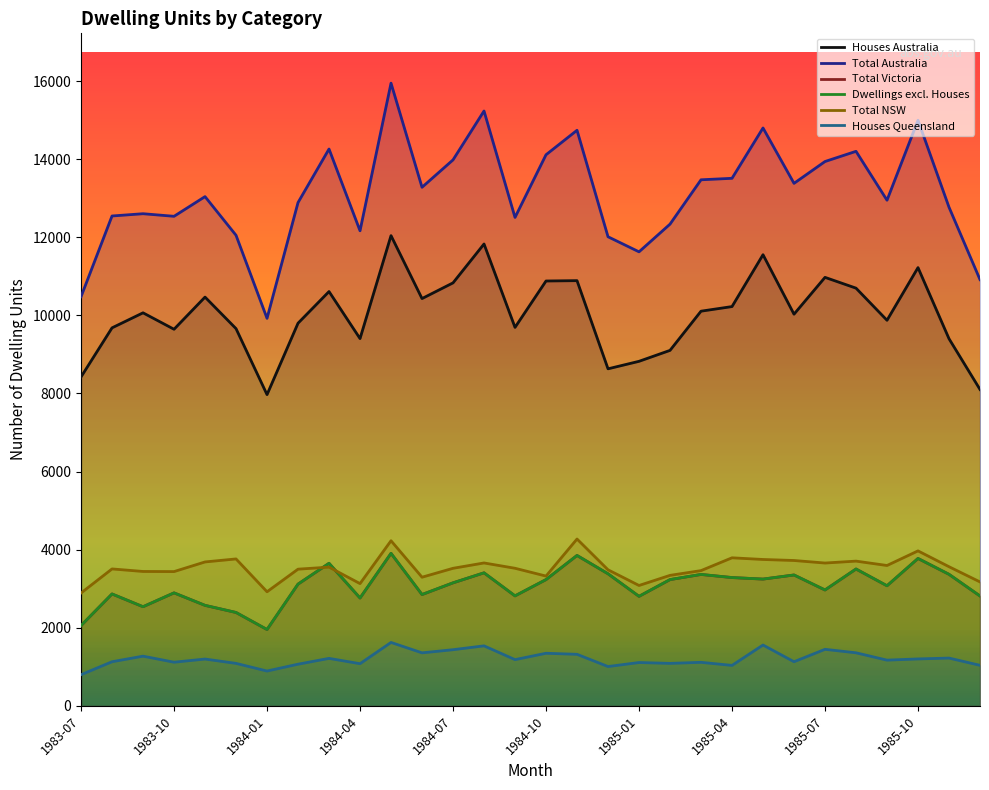

Reading right to left, what are all the values shown in this chart?

Houses Australia: 8102	9402	11223	9874	10697	10973	10030	11553	10225	10107	9103	8823	8631	10889	10880	9692	11828	10832	10430	12042	9405	10610	9799	7970	9660	10468	9644	10065	9680	8423
Total Australia: 10915	12770	14997	12949	14201	13940	13381	14799	13510	13472	12336	11627	12013	14740	14113	12508	15234	13982	13280	15947	12166	14260	12889	9924	12051	13041	12537	12603	12545	10478
Total Victoria: 2813	3368	3774	3075	3504	2967	3351	3246	3285	3365	3233	2804	3382	3851	3233	2816	3406	3150	2850	3905	2761	3650	3117	1954	2391	2573	2893	2538	2865	2055
Dwellings excl. Houses: 2813	3368	3774	3075	3504	2967	3351	3246	3285	3365	3233	2804	3382	3851	3233	2816	3406	3150	2850	3905	2761	3650	3117	1954	2391	2573	2893	2538	2865	2055
Total NSW: 3173	3563	3968	3594	3706	3657	3722	3748	3791	3463	3341	3082	3484	4272	3323	3523	3659	3522	3294	4228	3130	3552	3500	2921	3762	3685	3438	3441	3506	2889
Houses Queensland: 1037	1223	1201	1170	1358	1447	1129	1557	1035	1114	1087	1109	1006	1319	1346	1183	1536	1437	1357	1623	1079	1215	1066	891	1087	1198	1117	1272	1129	797